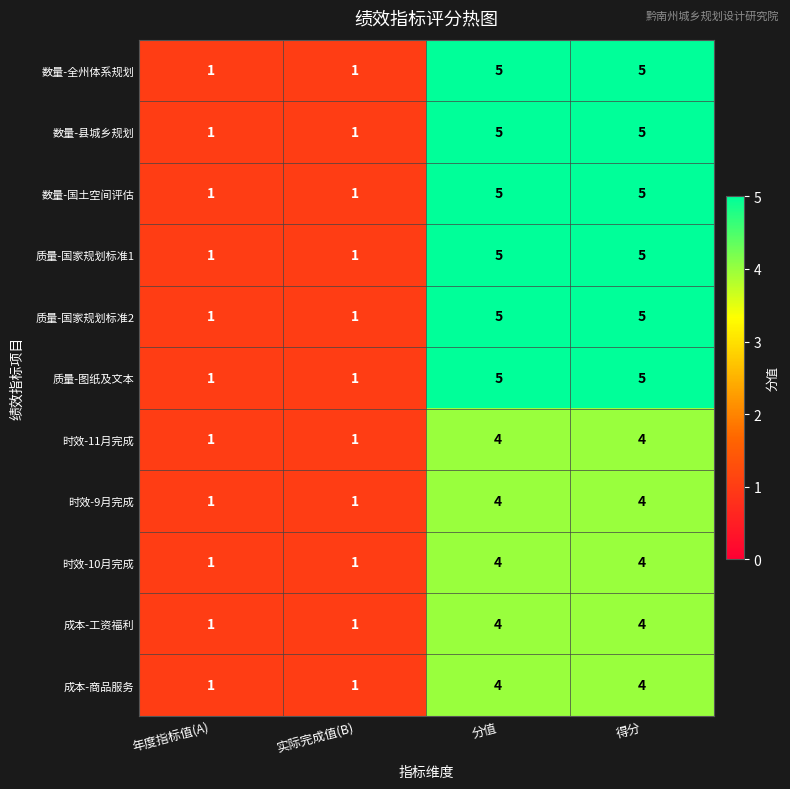

Count the 数量-全州体系规划 values in the range 1 to 5.

4